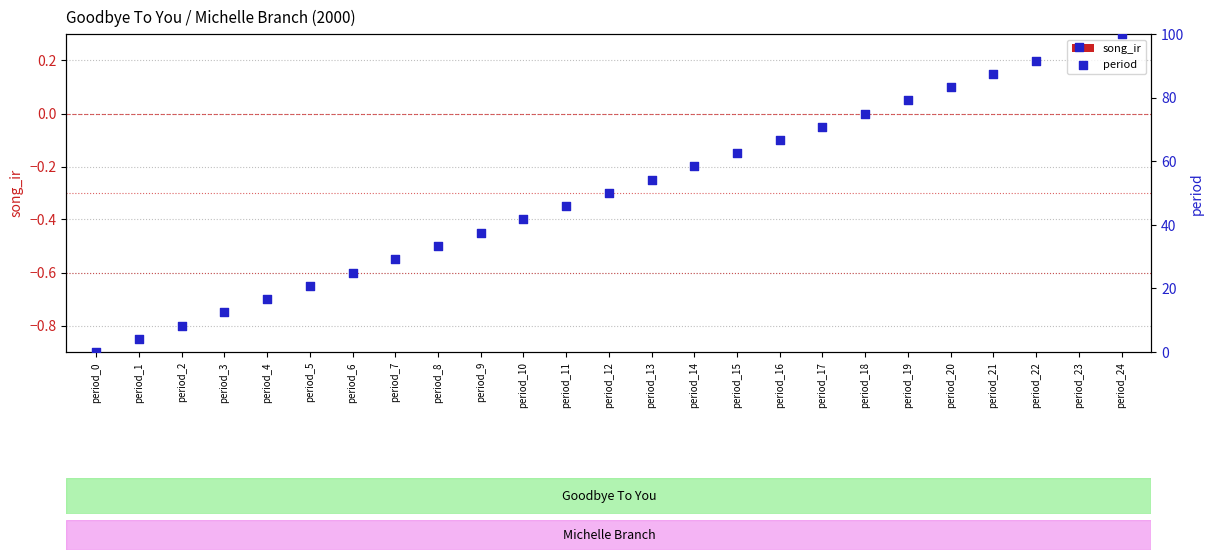

Which series has the largest total across all categories?

period